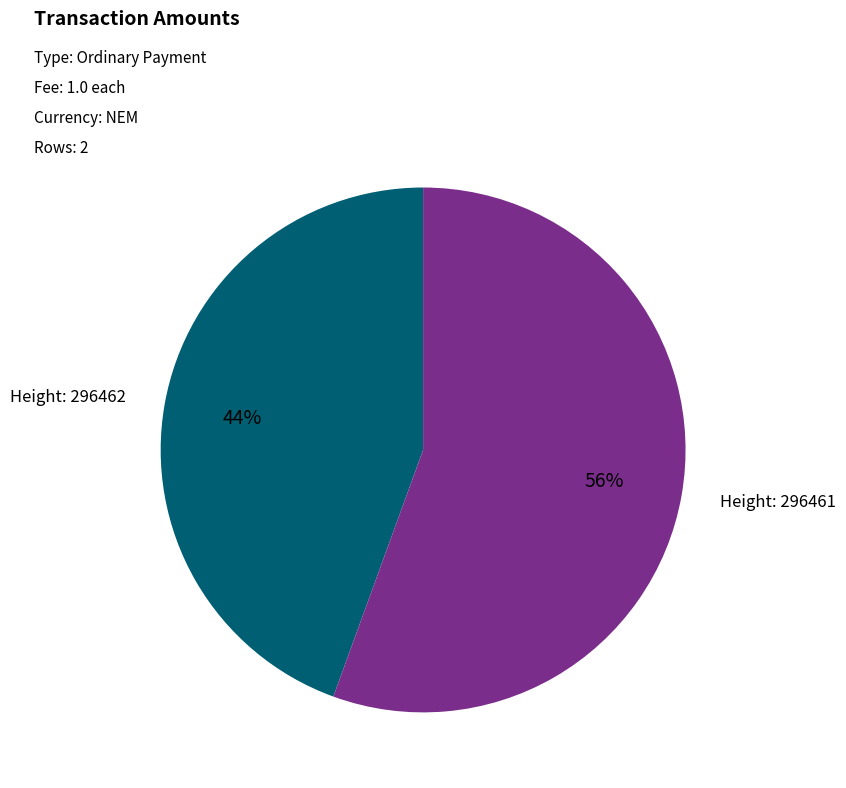

Which has a higher value, Height: 296462 or Height: 296461?

Height: 296461